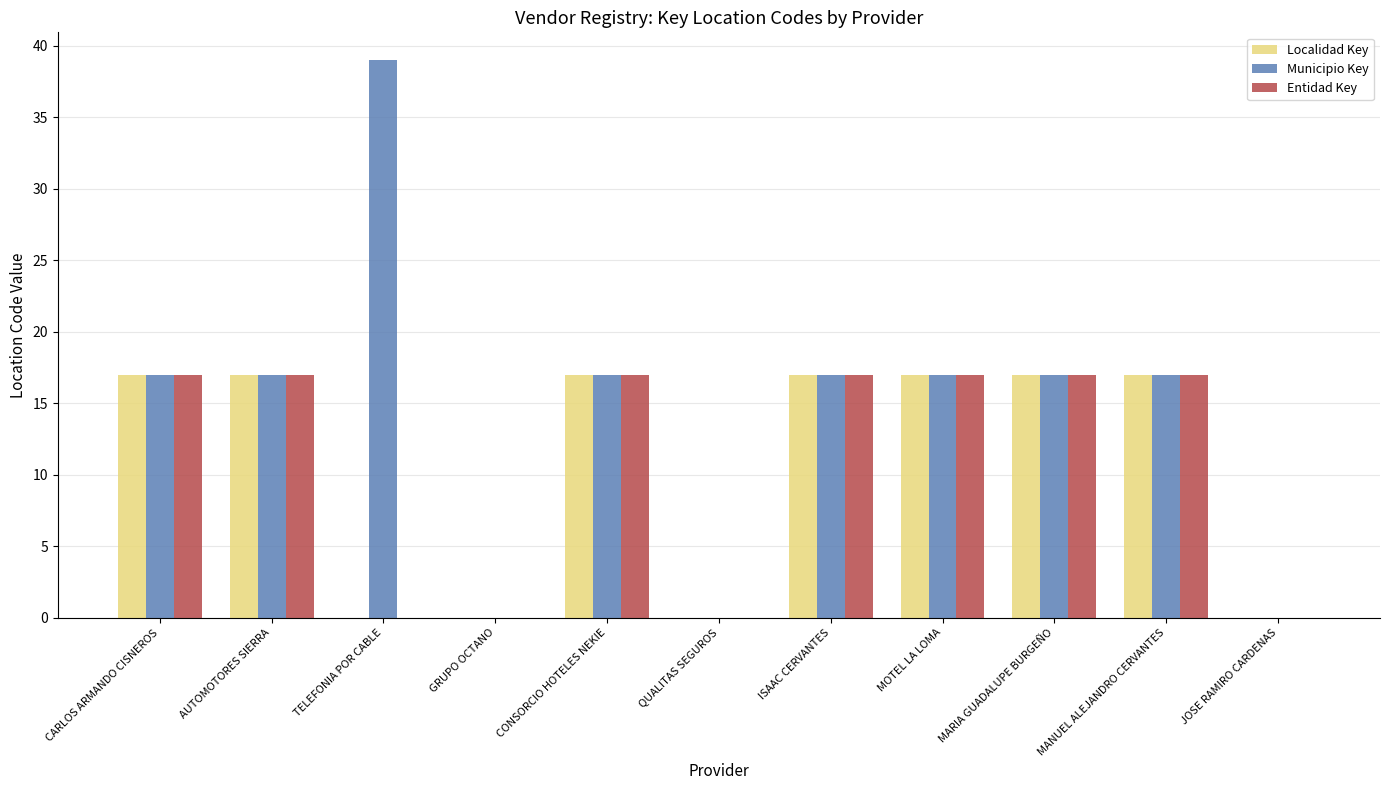

What are all the series names shown in the legend?

Localidad Key, Municipio Key, Entidad Key